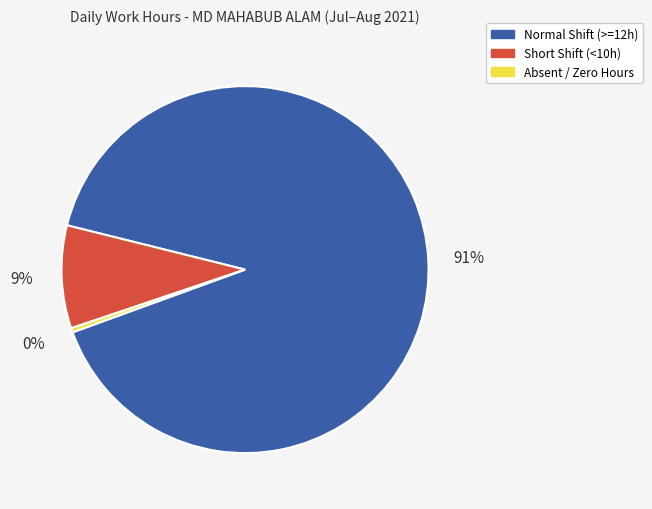

Rank the categories by value from lowest to highest.

Absent / Zero Hours, Short Shift (<10h), Normal Shift (>=12h)